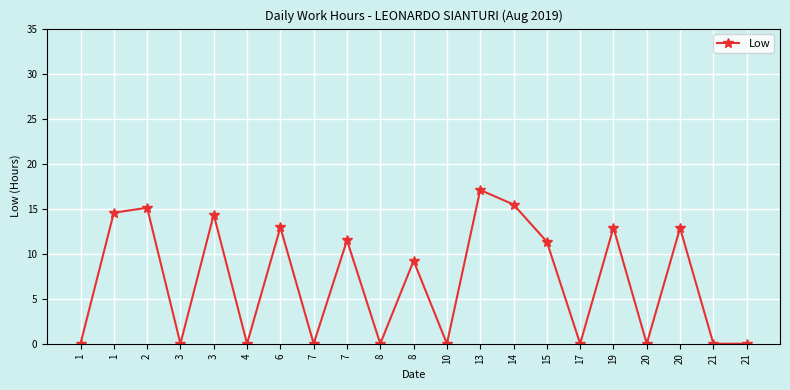

Where is the first local minimum?

3